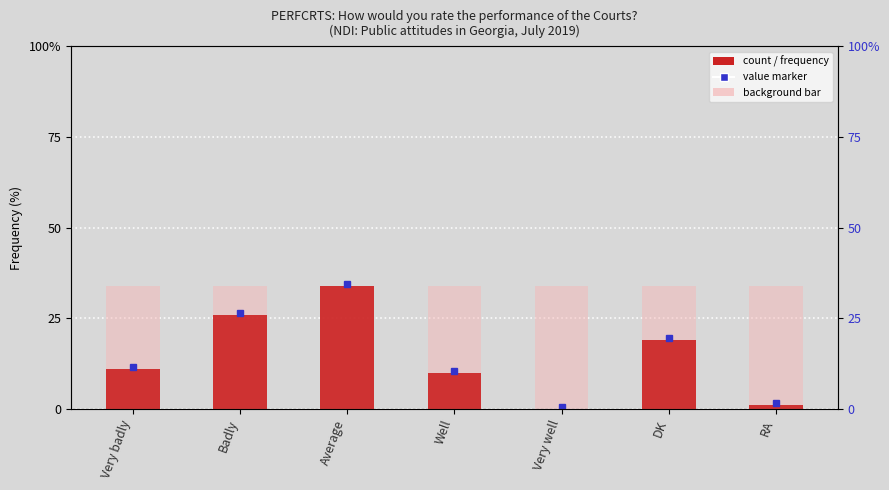

What is the change in value from Badly to RA?

-25